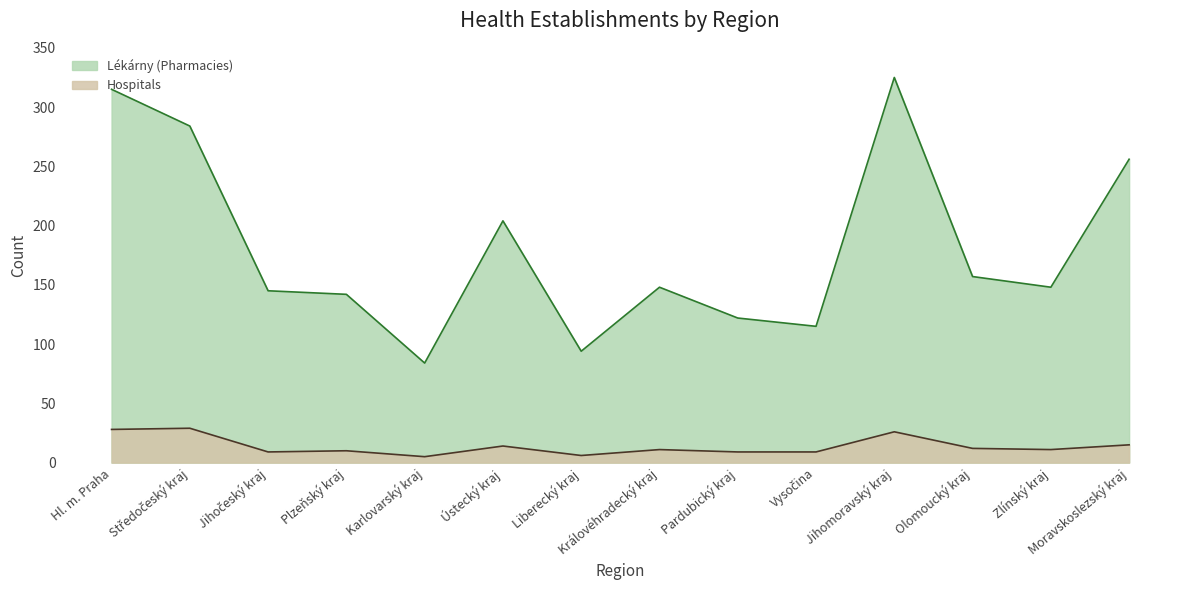

What is the sum of all Lékárny (Pharmacies) values?

2539